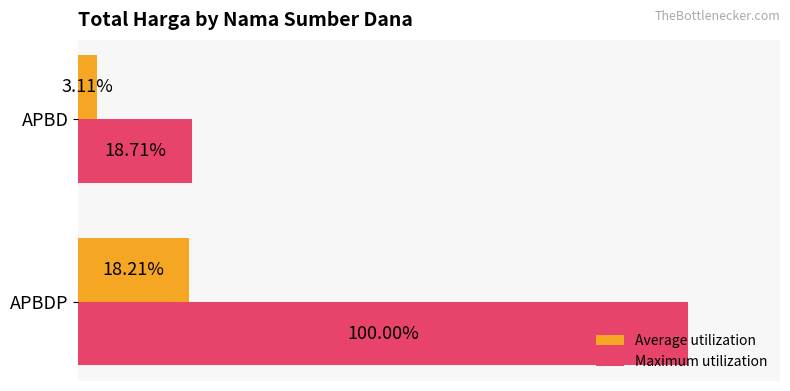

At which label is Maximum utilization closest to 59?

APBD